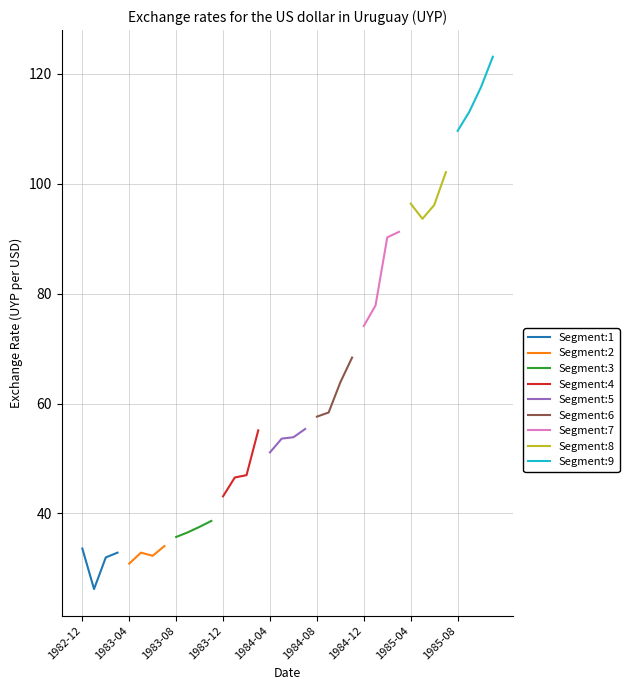

What is the greatest value displayed?

123.1